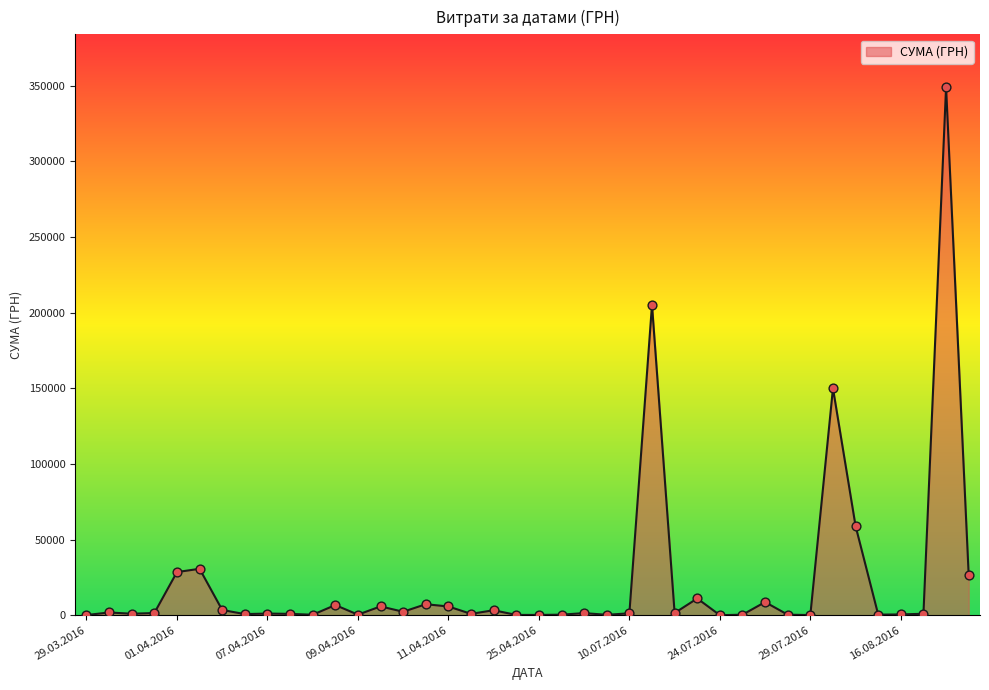

What is the greatest value displayed?

348965.9